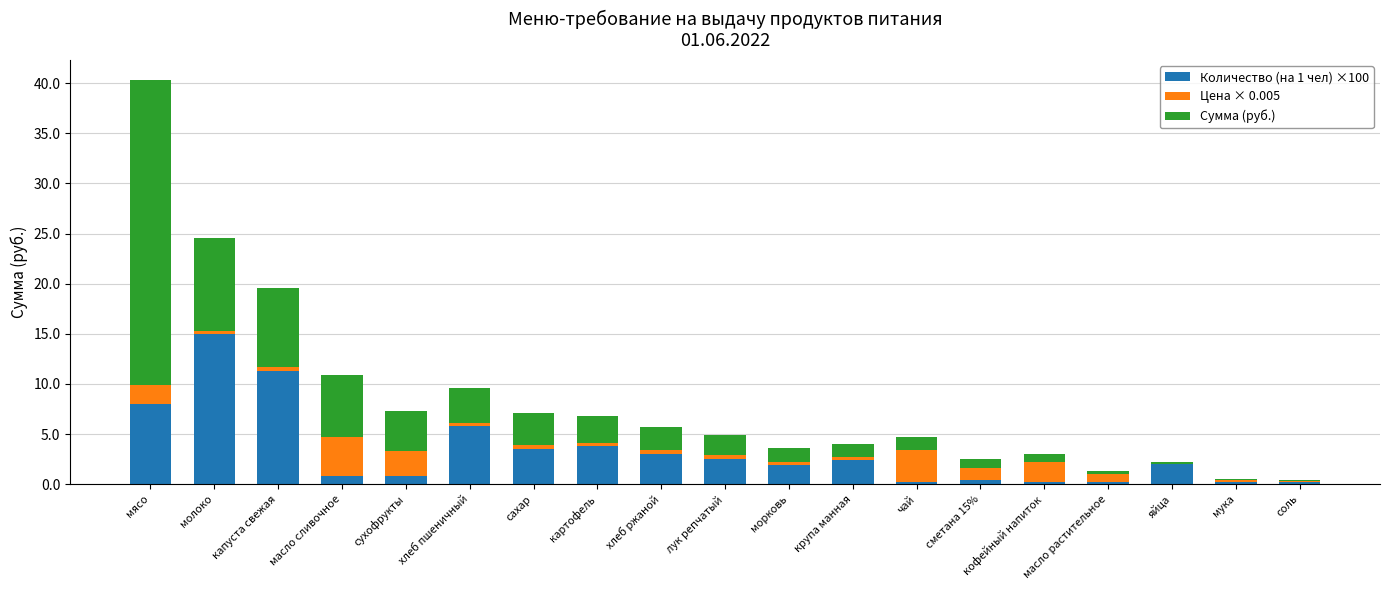

At which category is the sum across all series the highest?

мясо